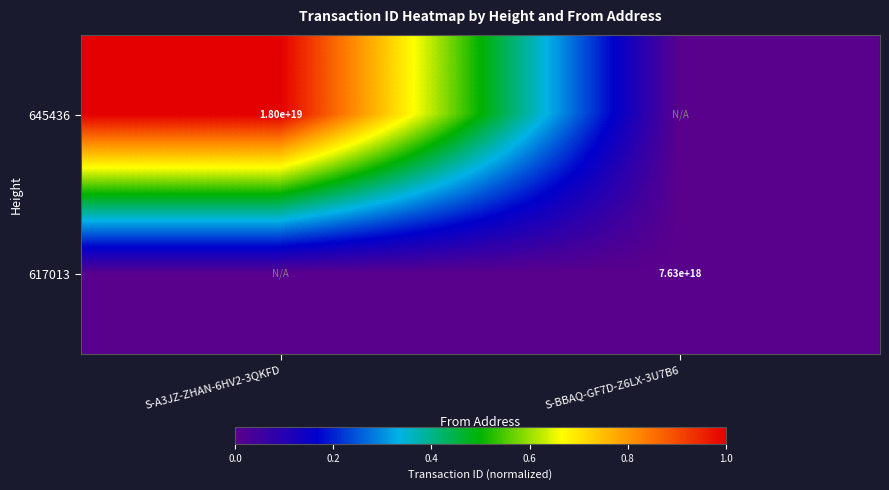

The 617013 series shows 7630000000000000000 at S-BBAQ-GF7D-Z6LX-3U7B6. True or false?

True